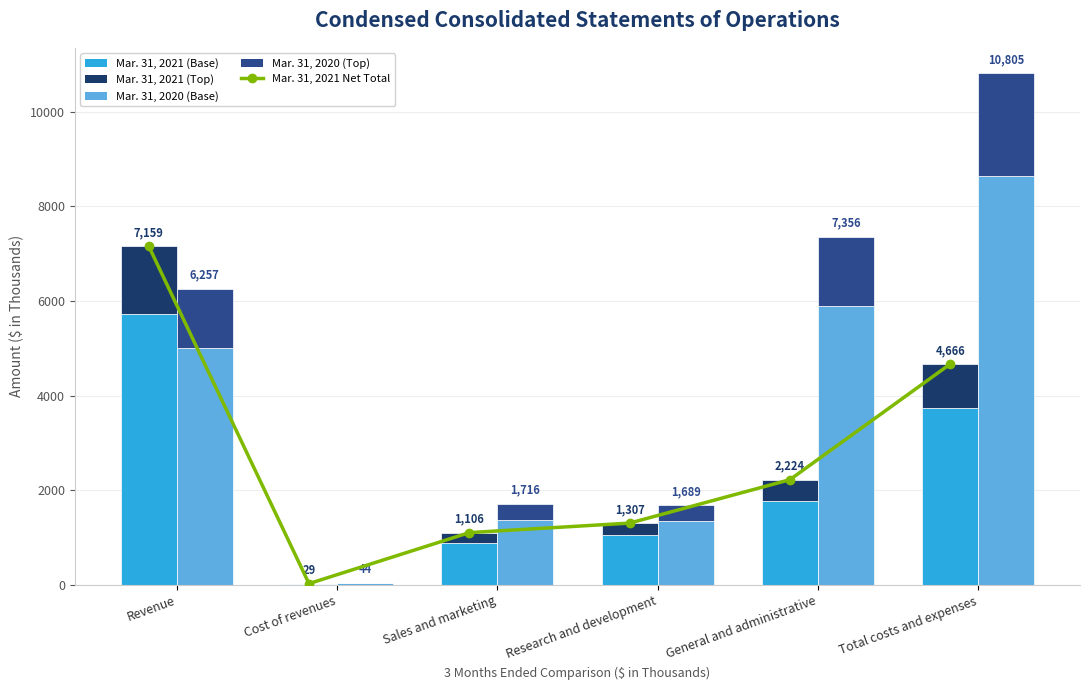

At how many categories does at least one series exceed 450?

5